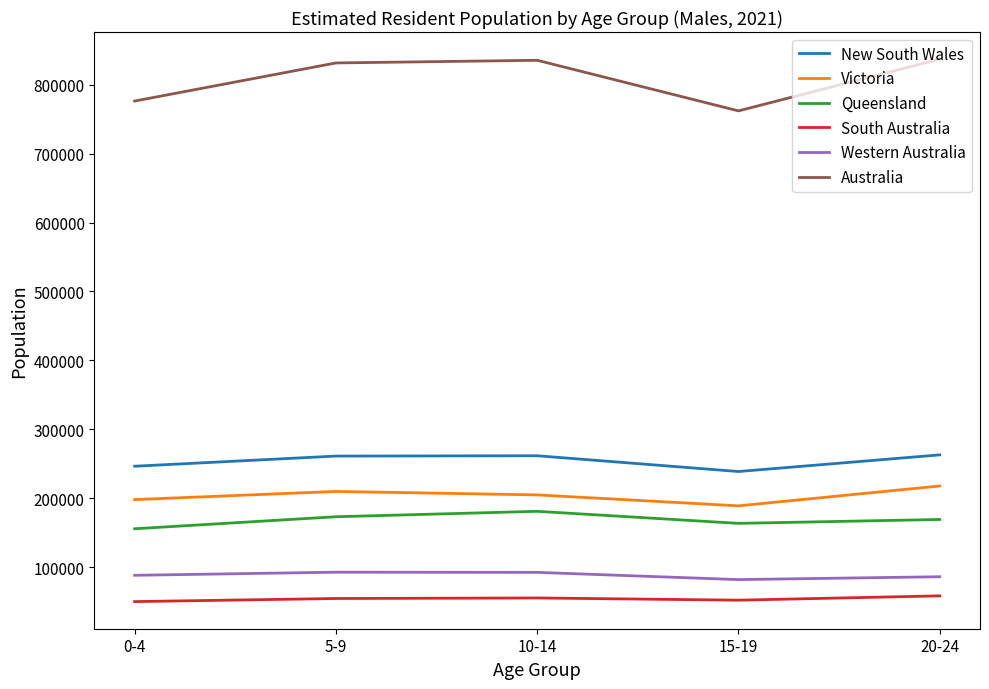

In South Australia, how many points are lower than both neighbors (excluding endpoints)?

1